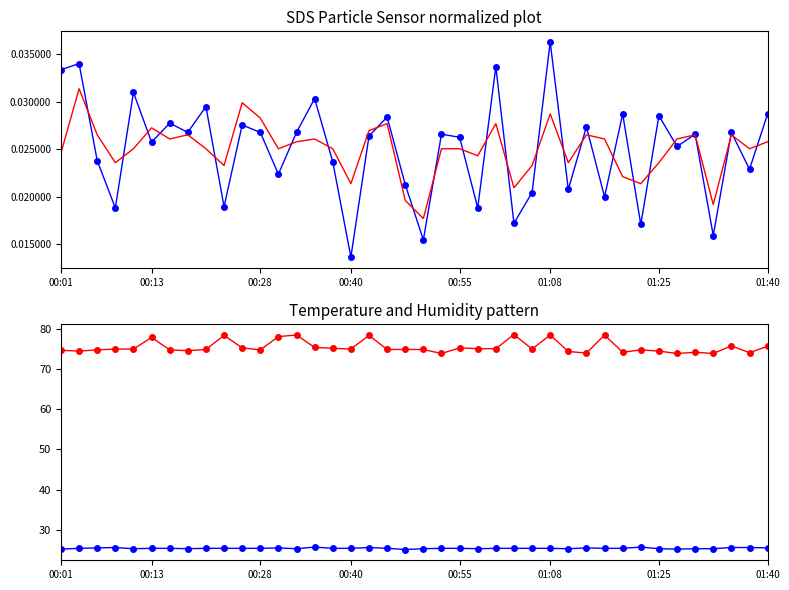

Count the number of data series in this chart.

4